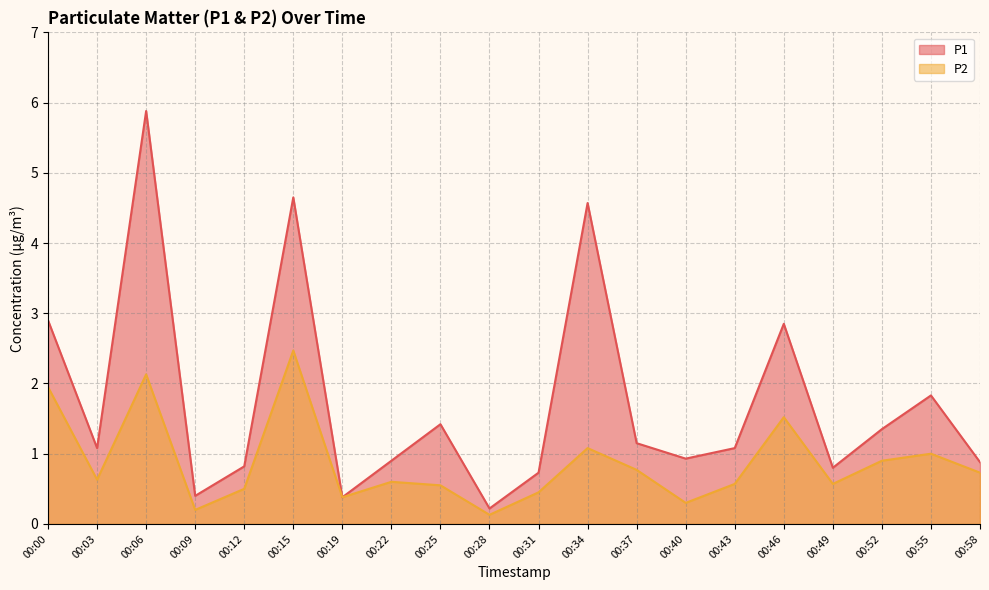

Where is P2 nearest to the value 1?

00:55